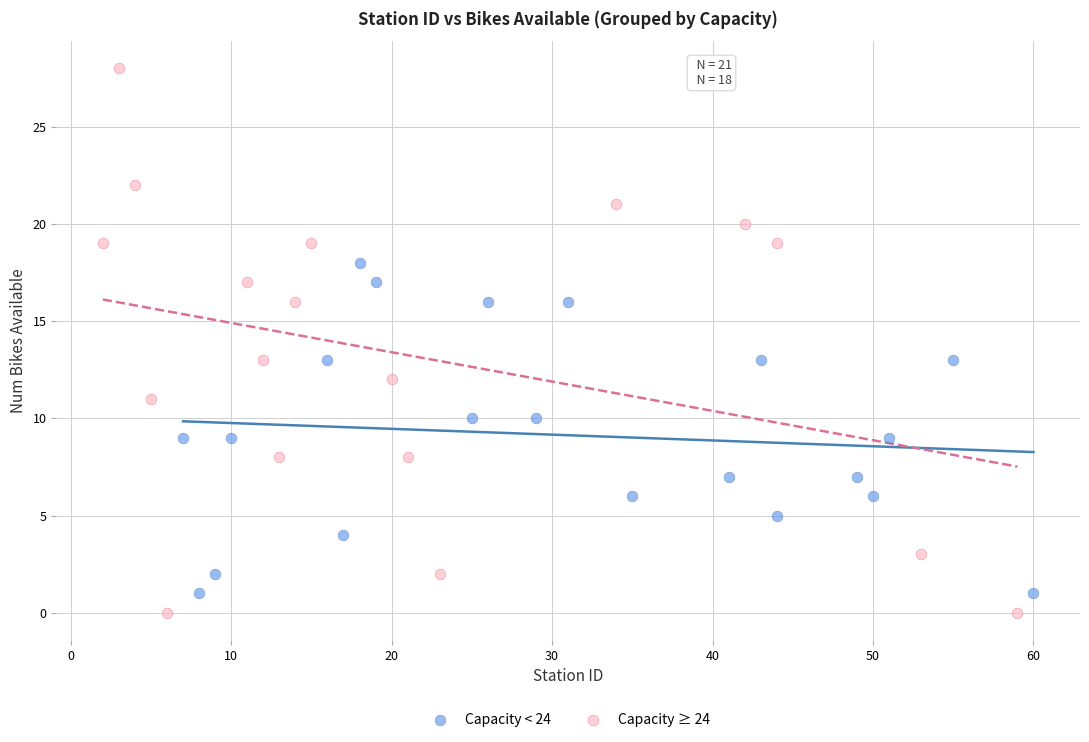

Which series has the largest Y range (max minus min)?

Capacity ≥ 24